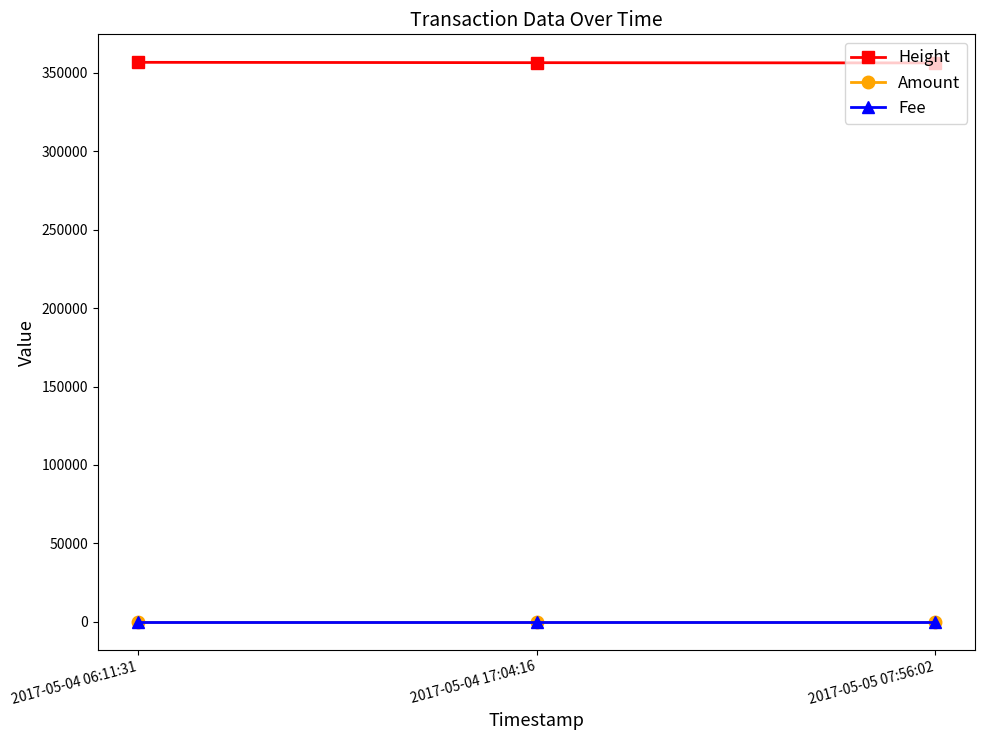

The value of Height at 2017-05-05 07:56:02 is 105326. True or false?

False